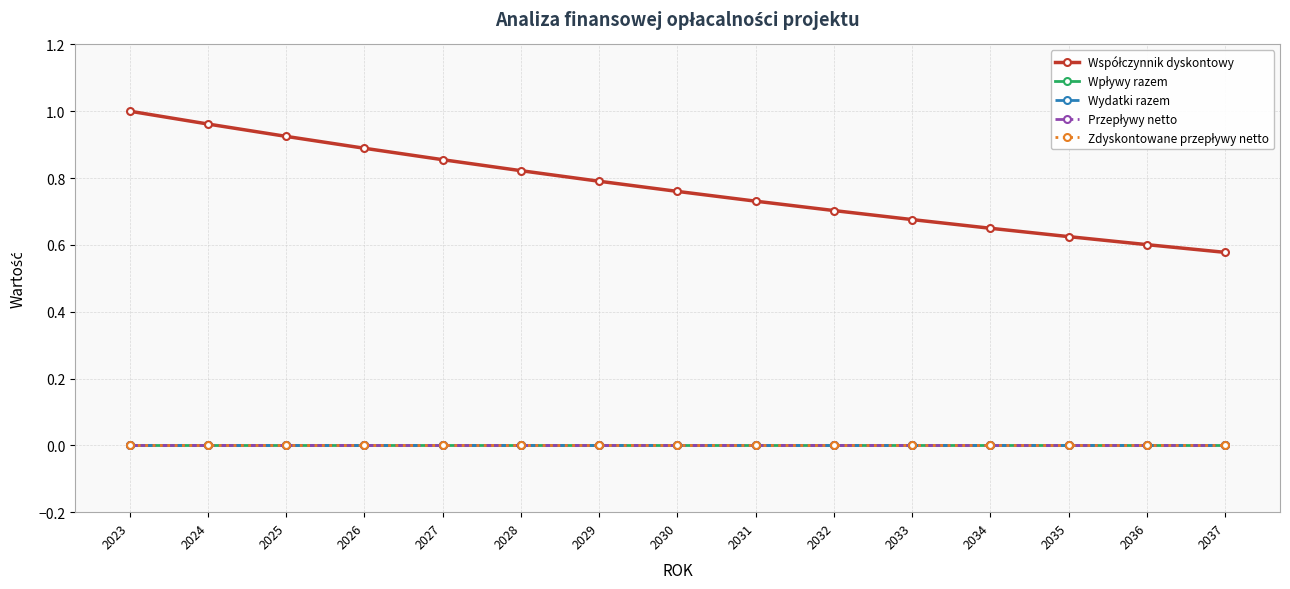

True or false: Wpływy razem and Współczynnik dyskontowy intersect in this chart.

False